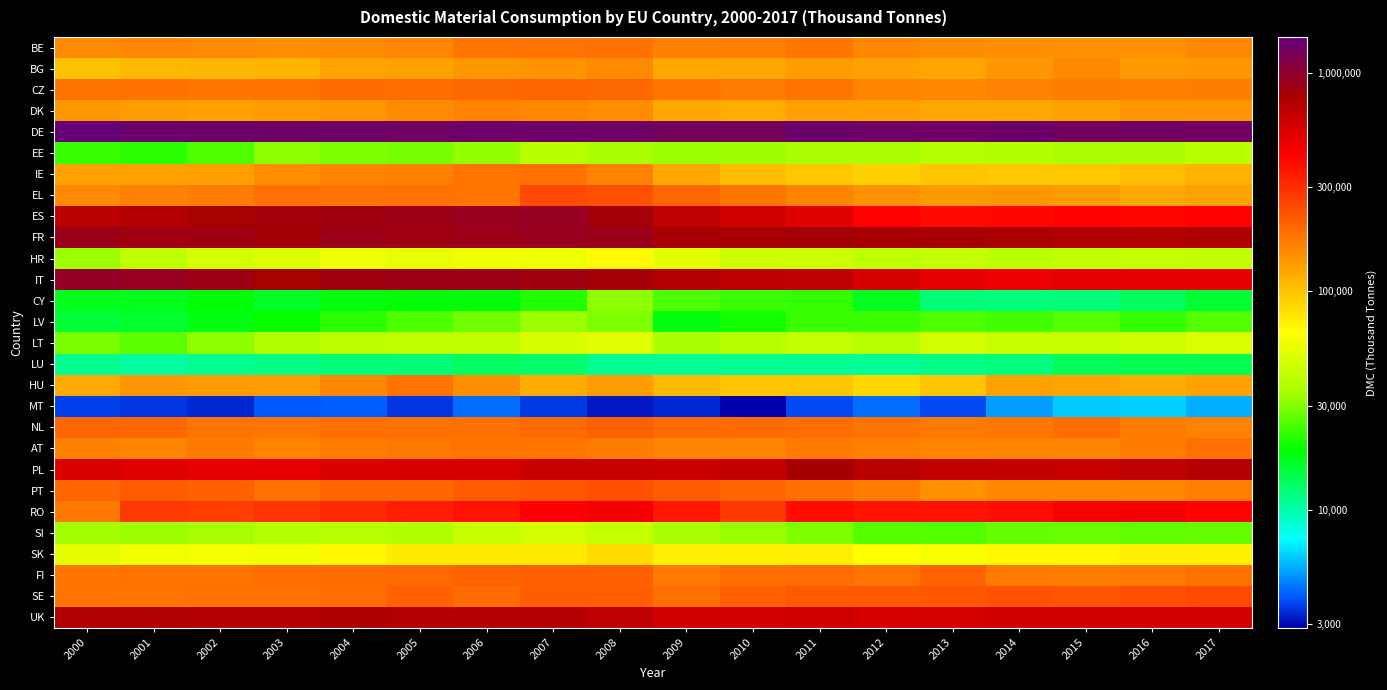

Which has a higher value, 2008 or 2003?

2008